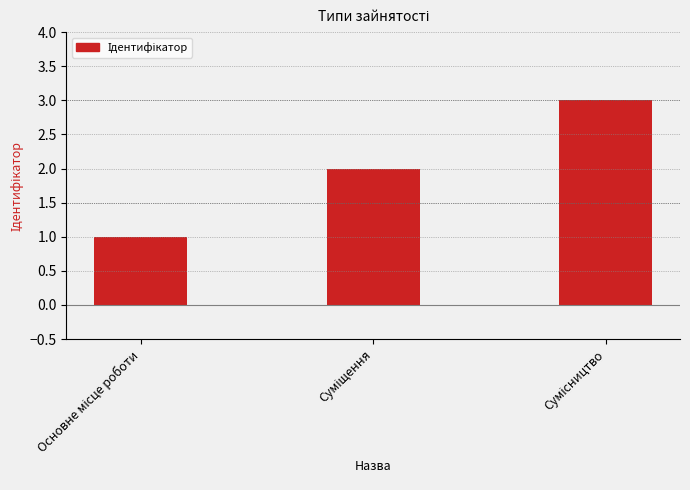

What is the sum of all values?

6